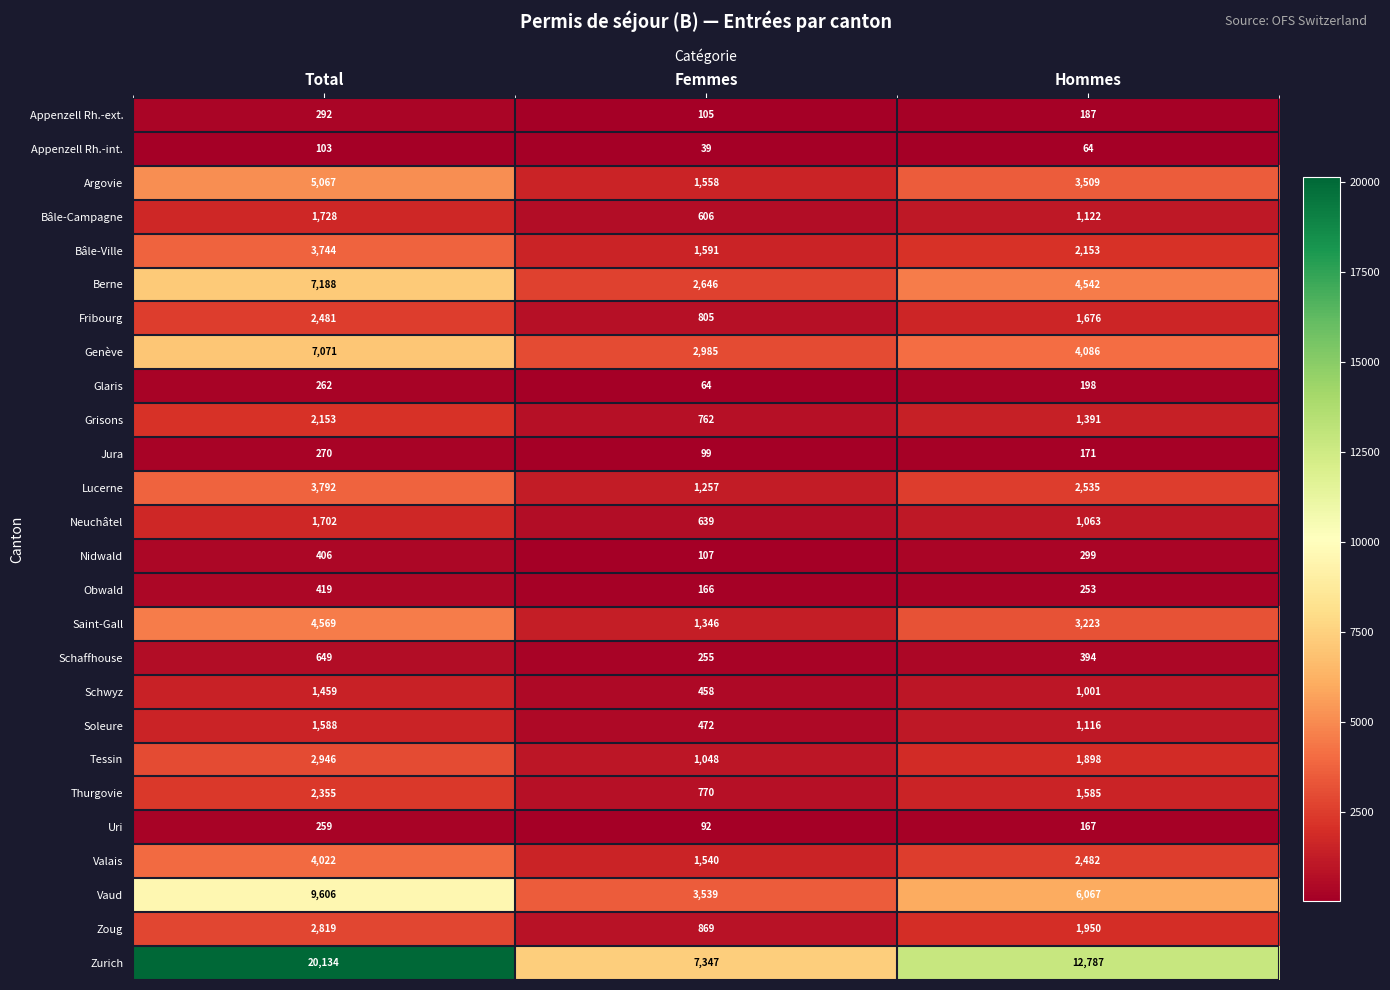

Where is Genève nearest to the value 5028?

Hommes